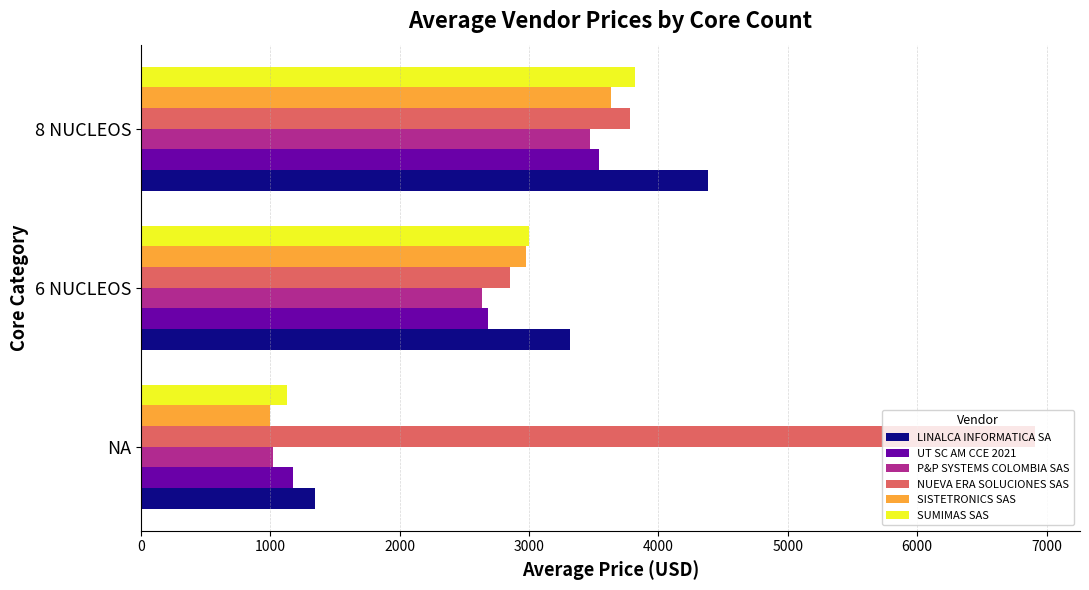

What is the difference between the maximum and minimum values in the UT SC AM CCE 2021 series?

2366.2